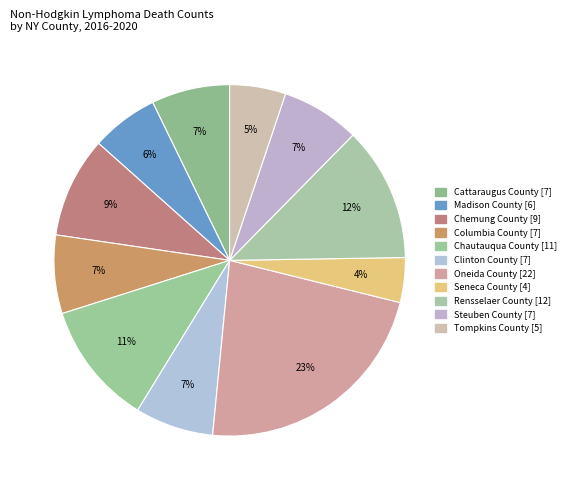

How many segments does this pie chart have?

11